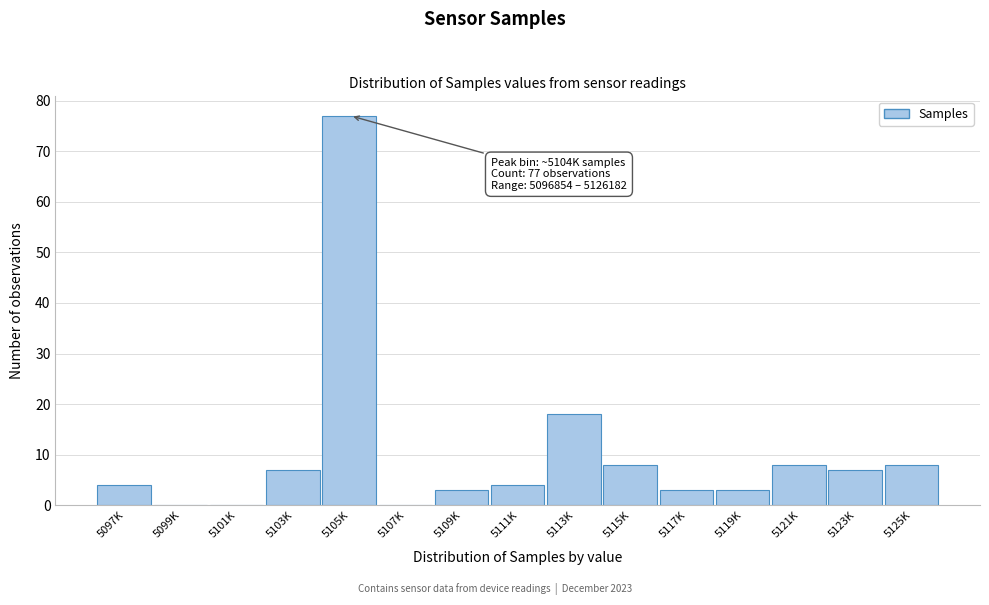

Reading left to right, list all the values displayed in this chart.

5097K=4	5099K=0	5101K=0	5103K=7	5105K=77	5107K=0	5109K=3	5111K=4	5113K=18	5115K=8	5117K=3	5119K=3	5121K=8	5123K=7	5125K=8